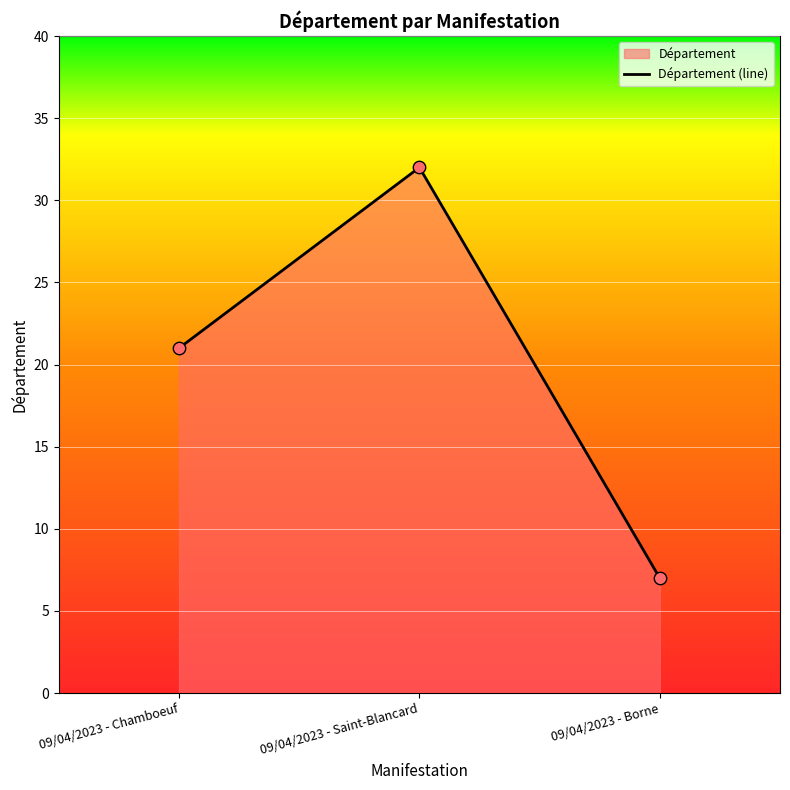

What is the ratio of the value at 09/04/2023 - Chamboeuf to the value at 09/04/2023 - Saint-Blancard?

0.7